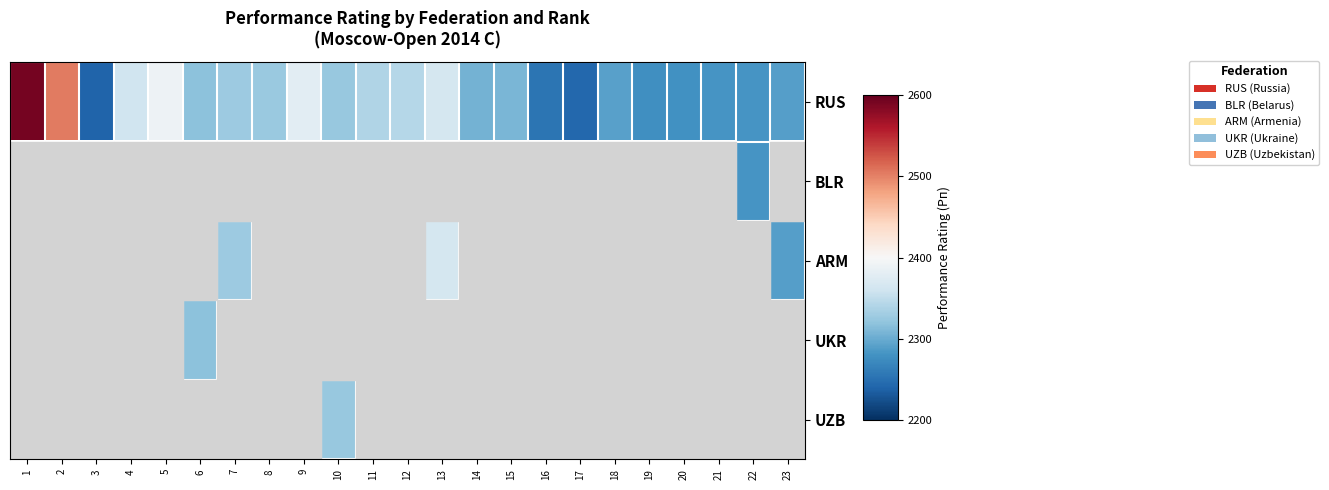

What is the maximum value shown in the chart?

2592.0